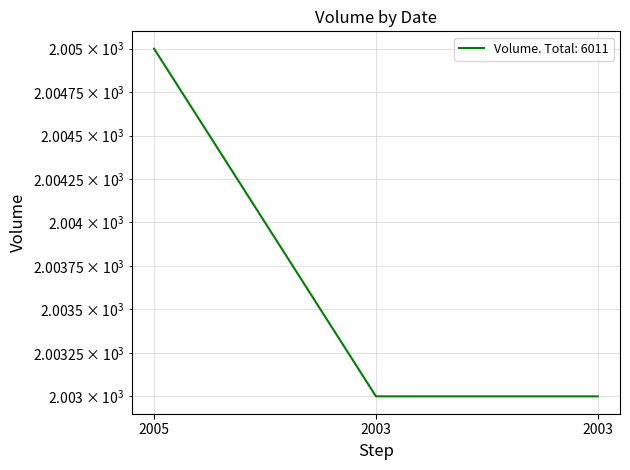

Which has a higher value, 2003 or 2003?

2003